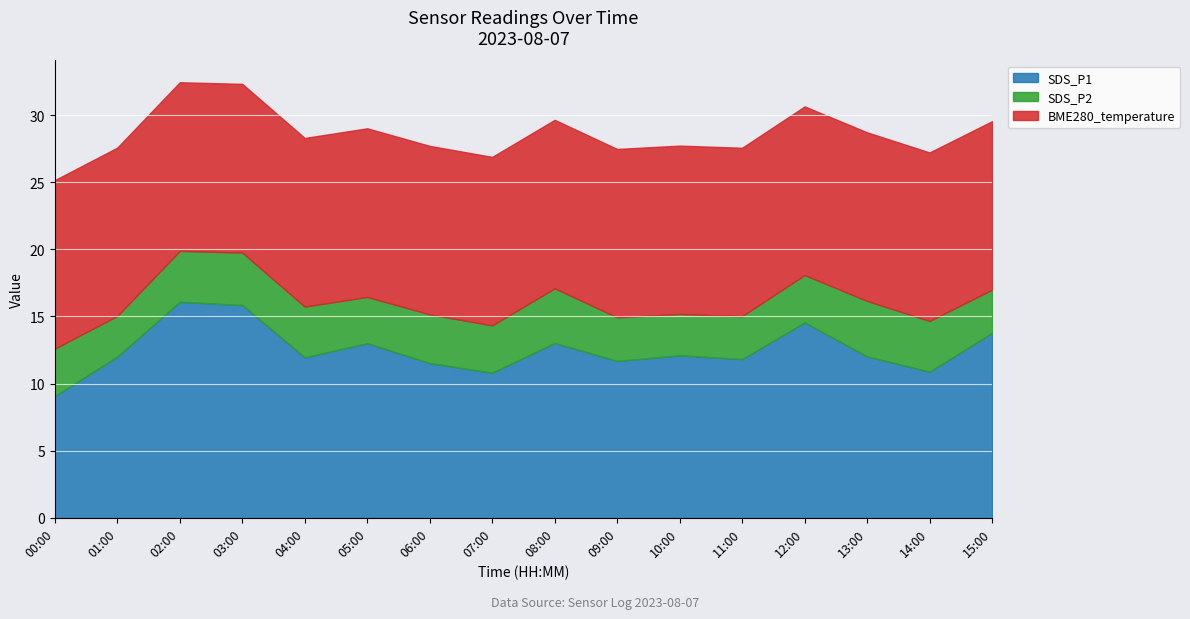

What is the lowest value of the SDS_P1 series?

9.1